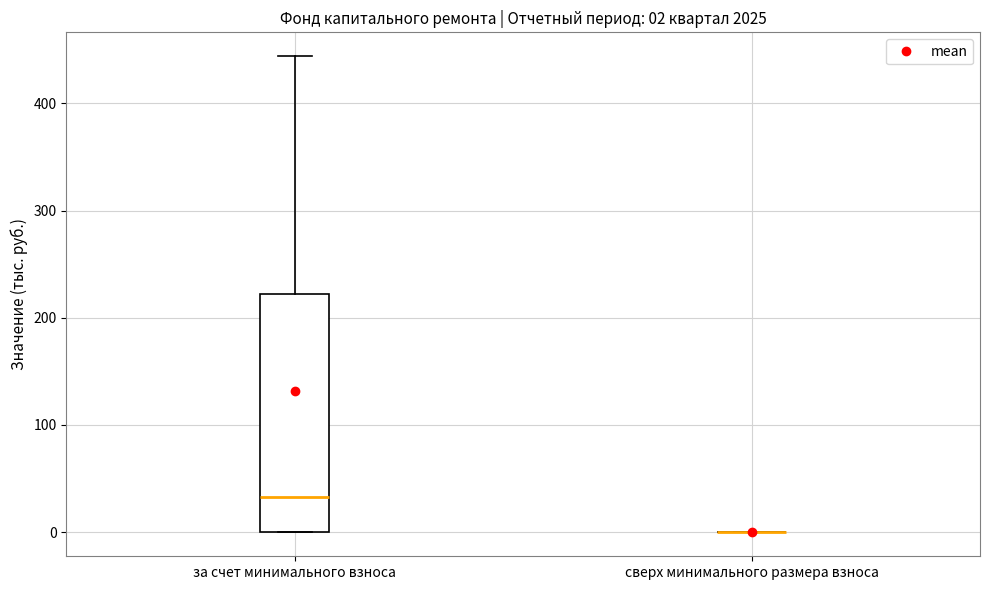

Which box is the tallest, from its lower edge to its upper edge?

за счет минимального взноса